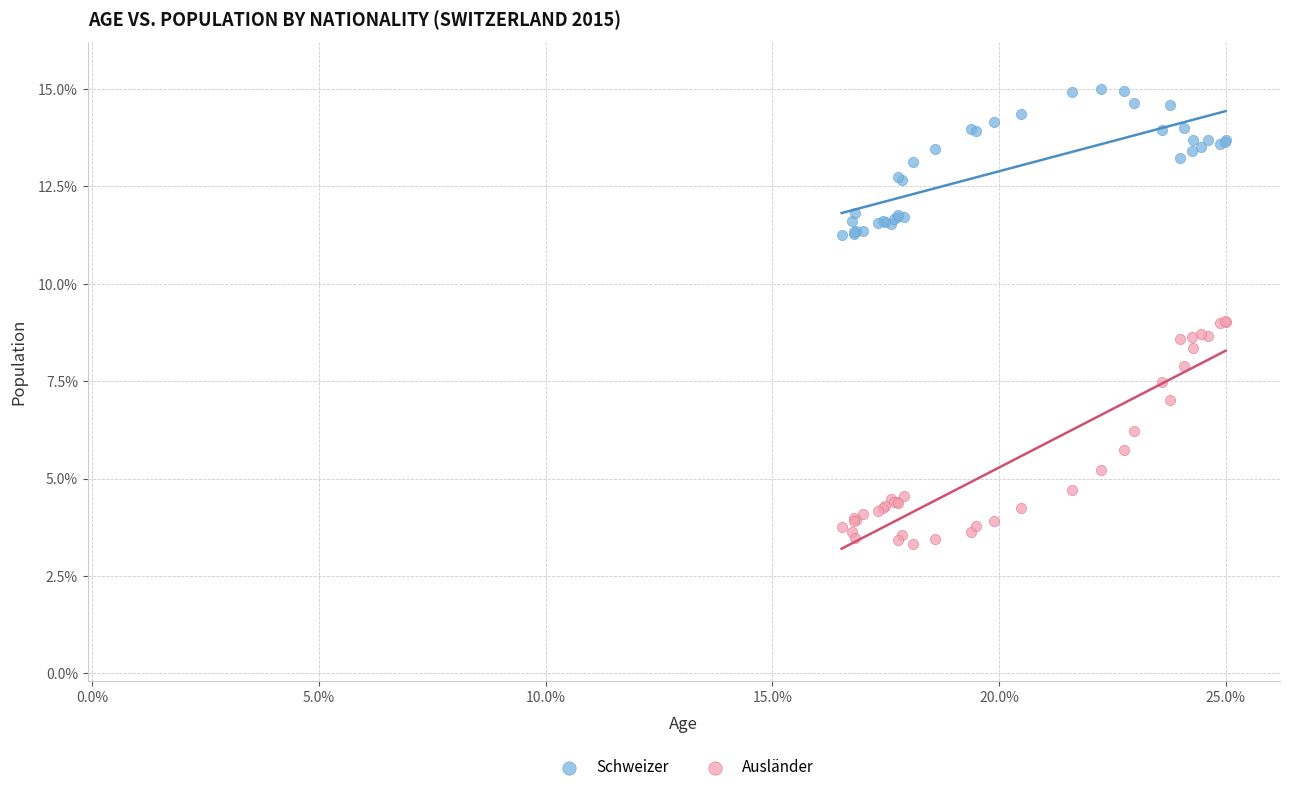

Which series contains the highest Y value?

Schweizer